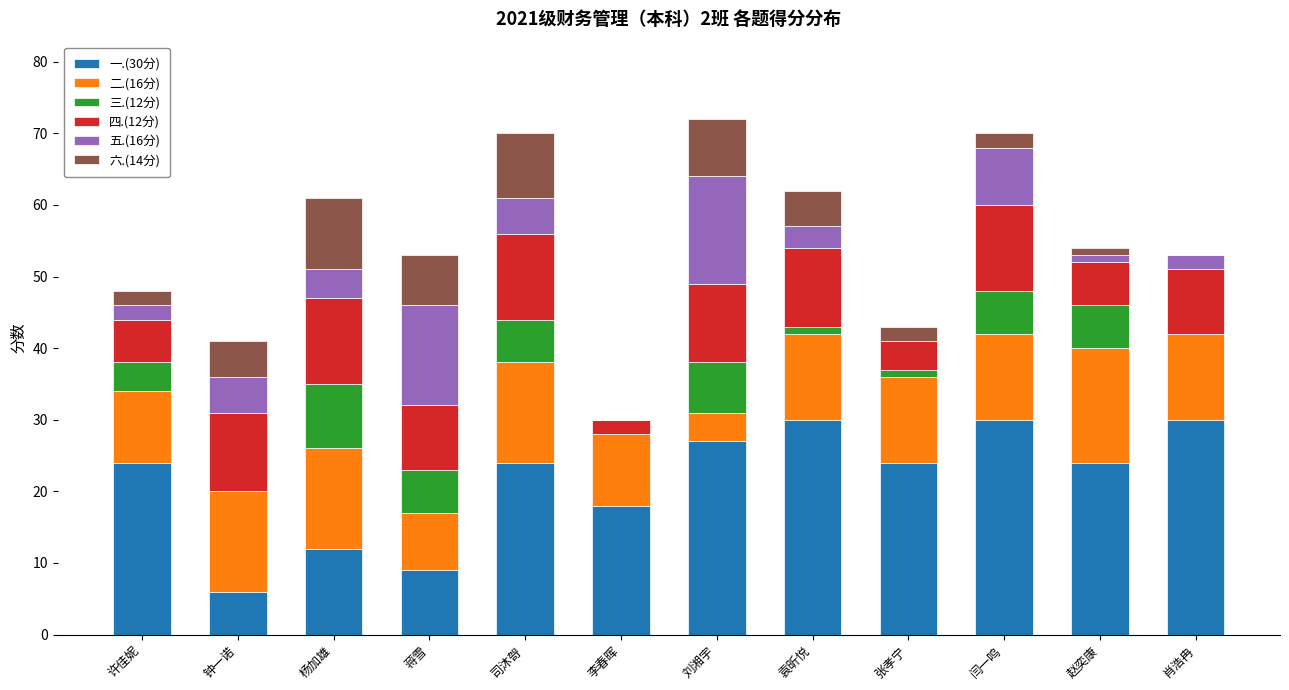

What is the total value across all series at 钟一诺?

41